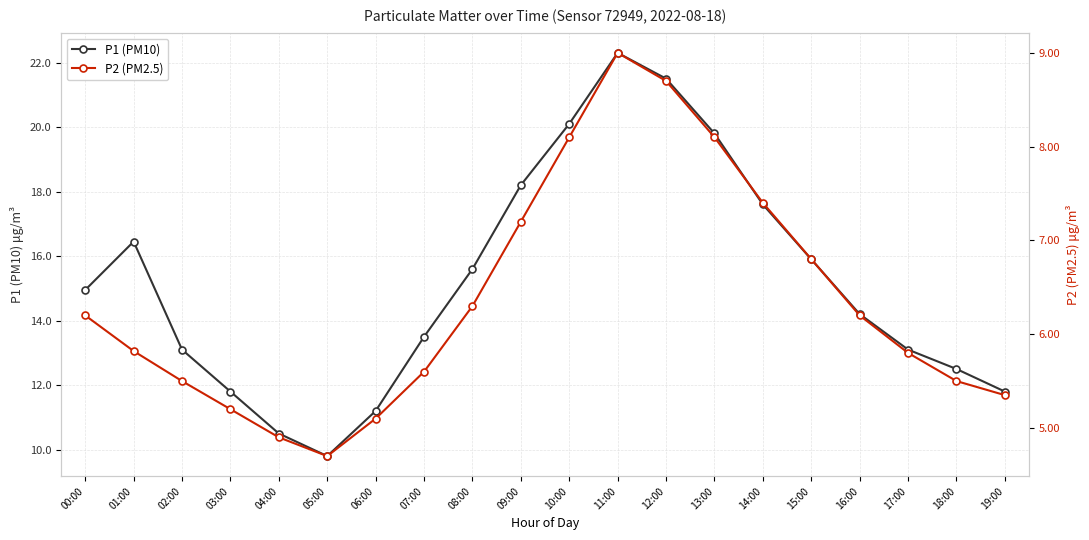

What are all the series names shown in the legend?

P1 (PM10), P2 (PM2.5)